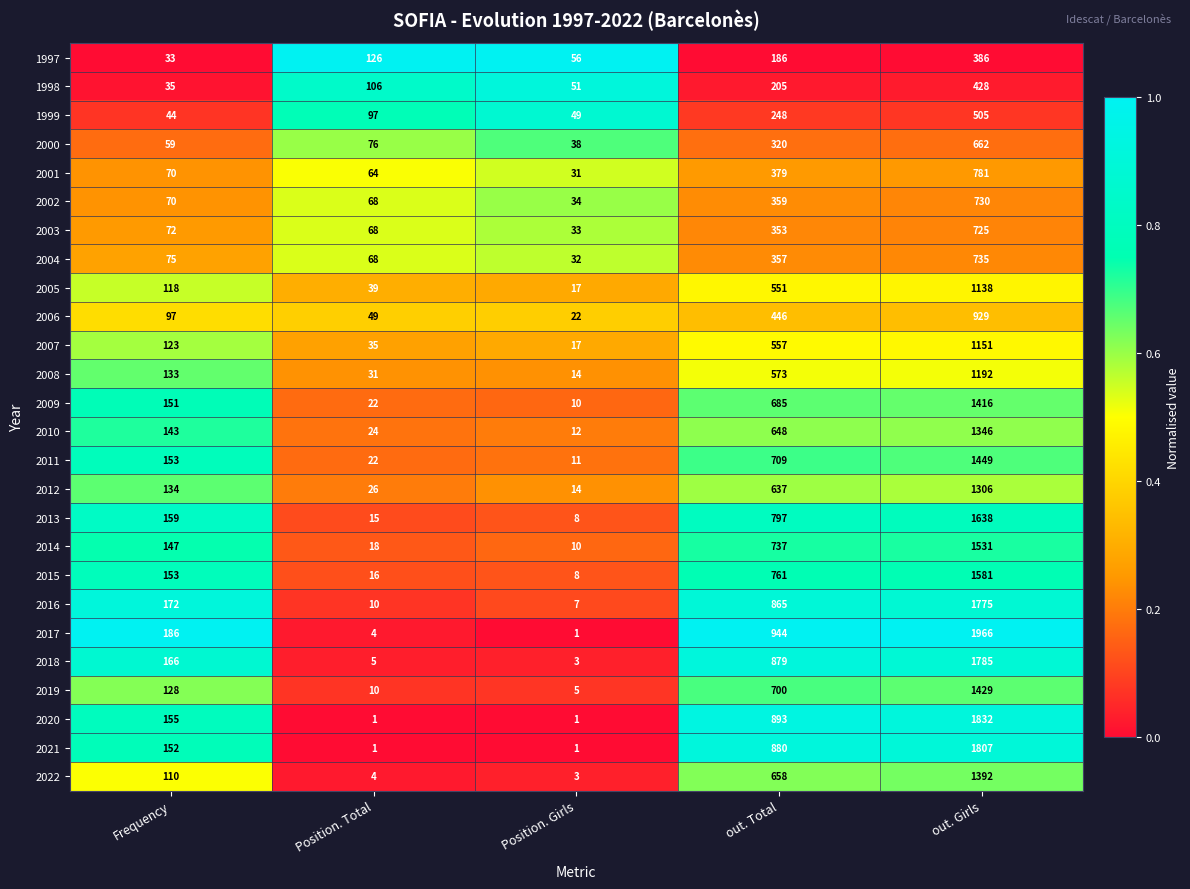

What is the total value across all series at out. Total?

15327